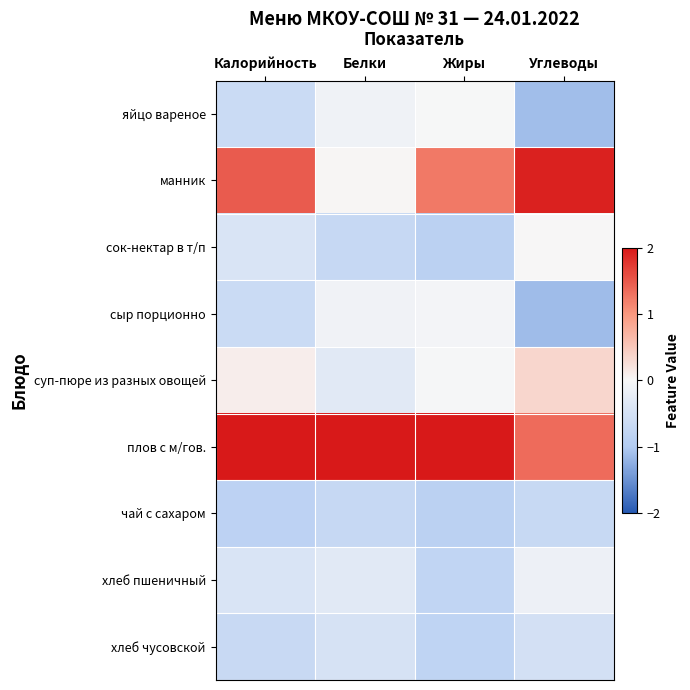

Rank the series by their maximum value, from highest to lowest.

плов с м/гов., манник, суп-пюре из разных овощей, сок-нектар в т/п, яйцо вареное, сыр порционно, хлеб пшеничный, хлеб чусовской, чай с сахаром